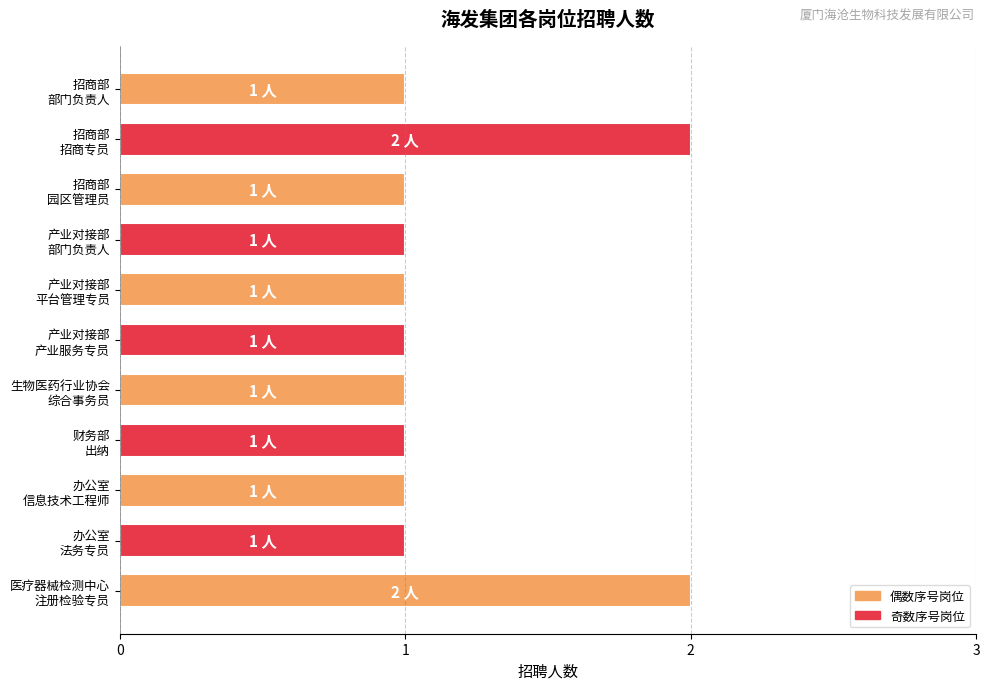

What is the minimum value shown in the chart?

1